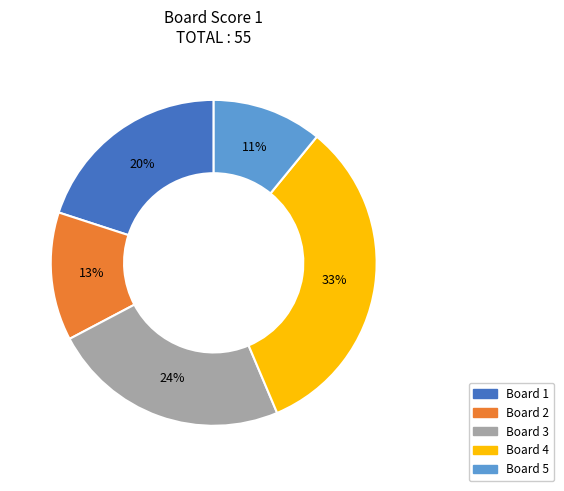

Which category has the smallest portion of the pie?

Board 5